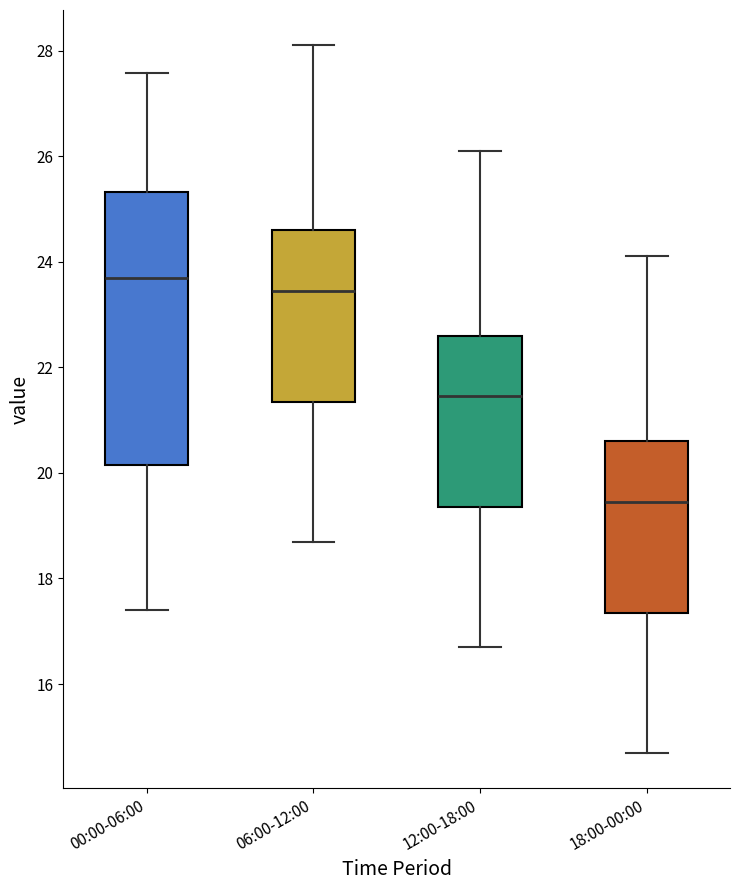

Which box is the tallest, from its lower edge to its upper edge?

00:00-06:00